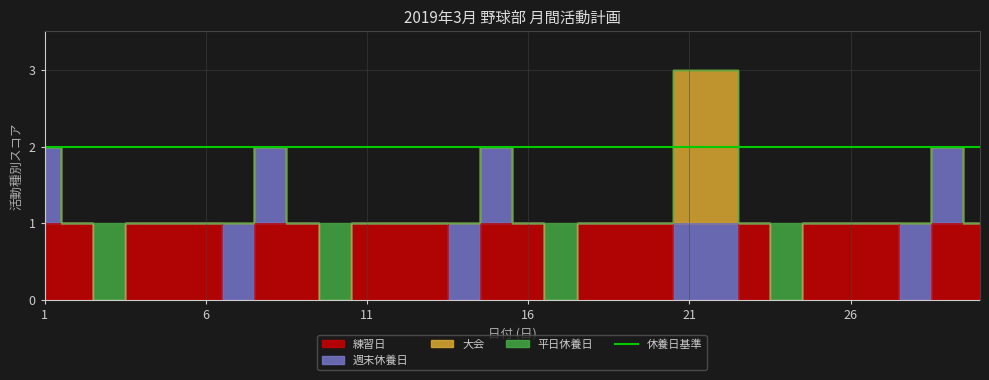

At which category is the sum across all series the highest?

21